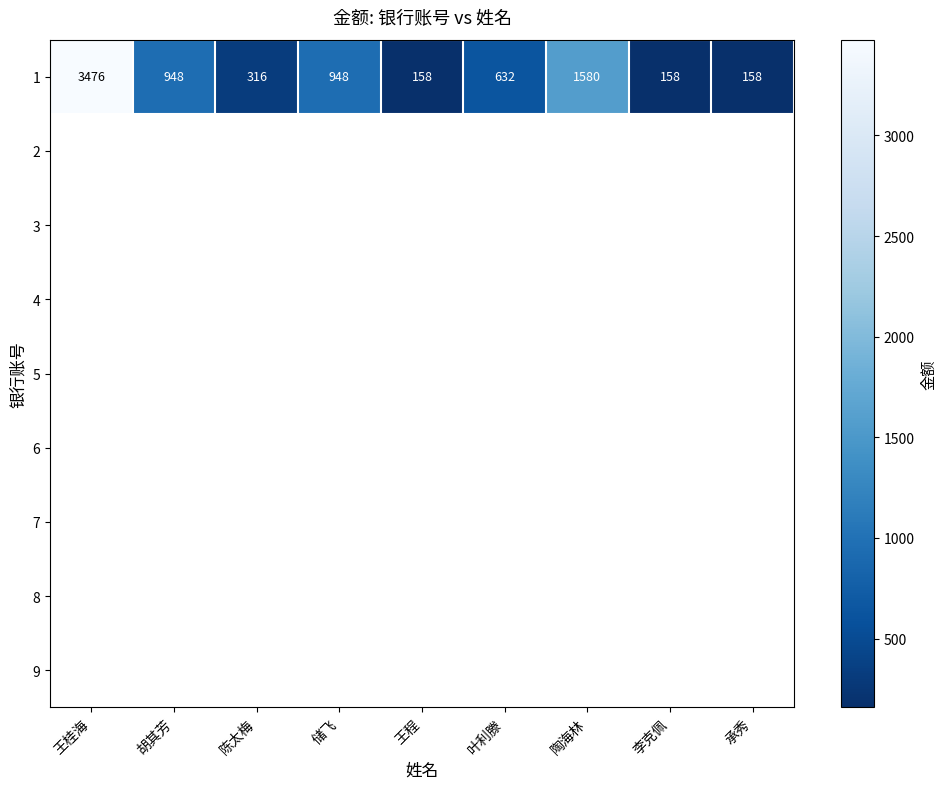

What is the minimum value shown in the chart?

158.0